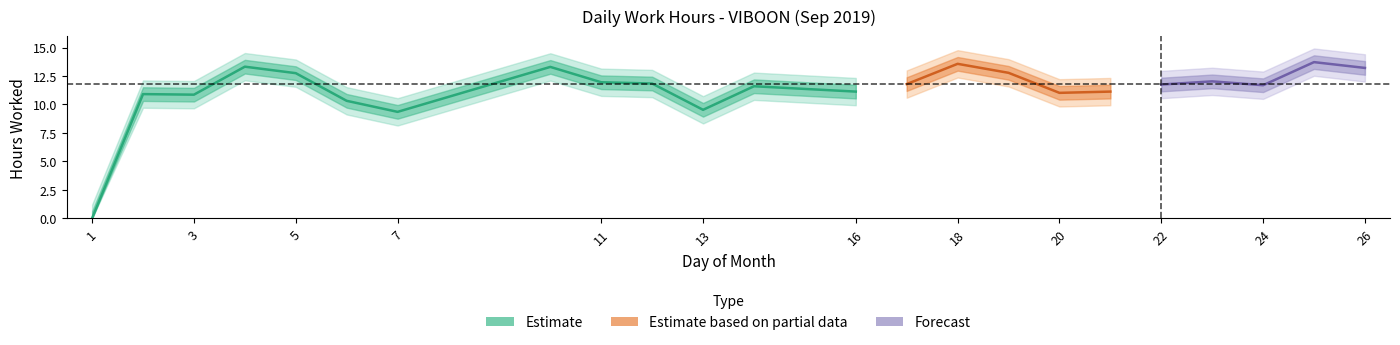

What is the sum of the values at 16 and 26?

24.3